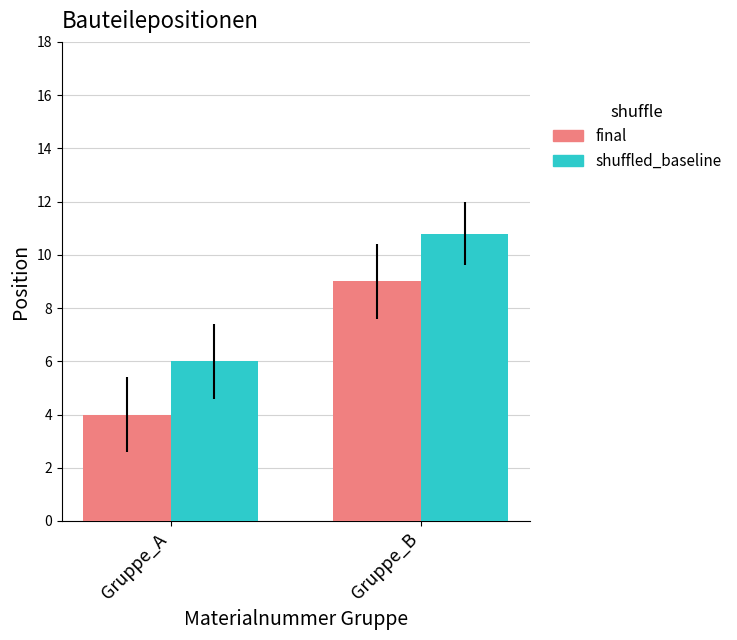

What is the spread (max minus min) of values at Gruppe_B?

1.8